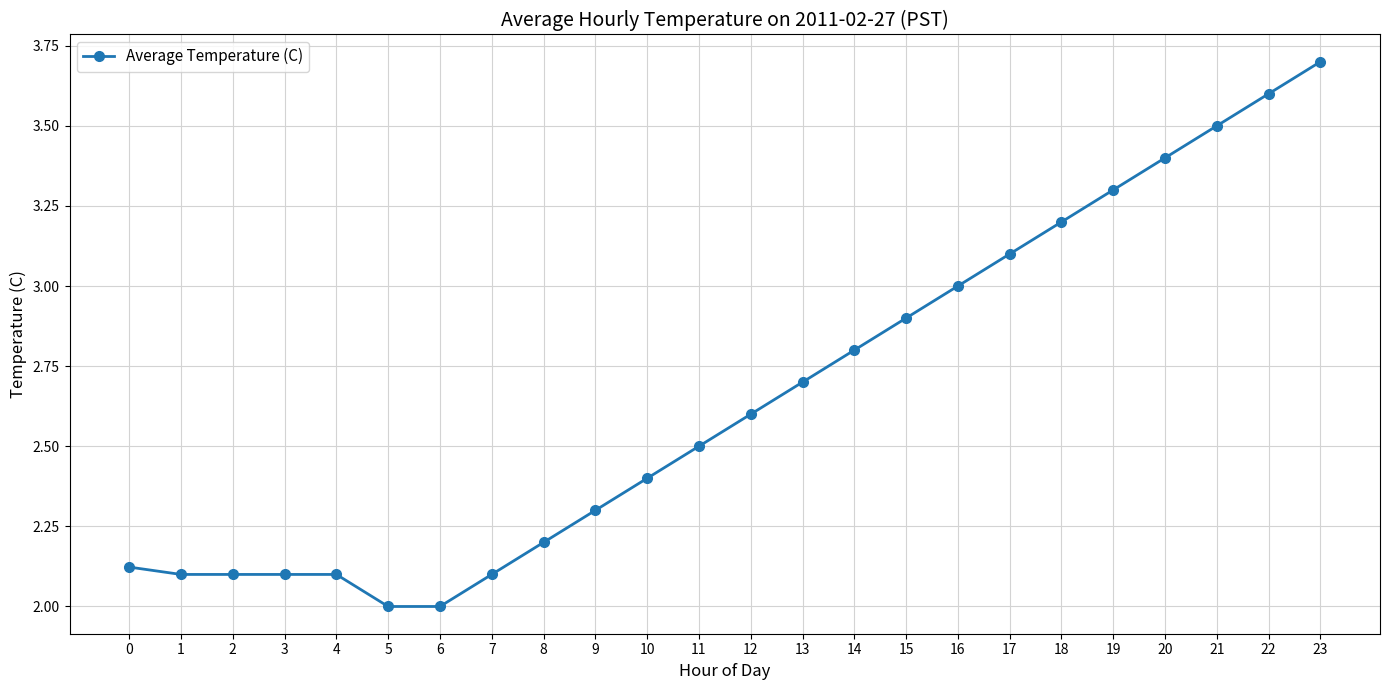

Which category has the highest value across all series?

23